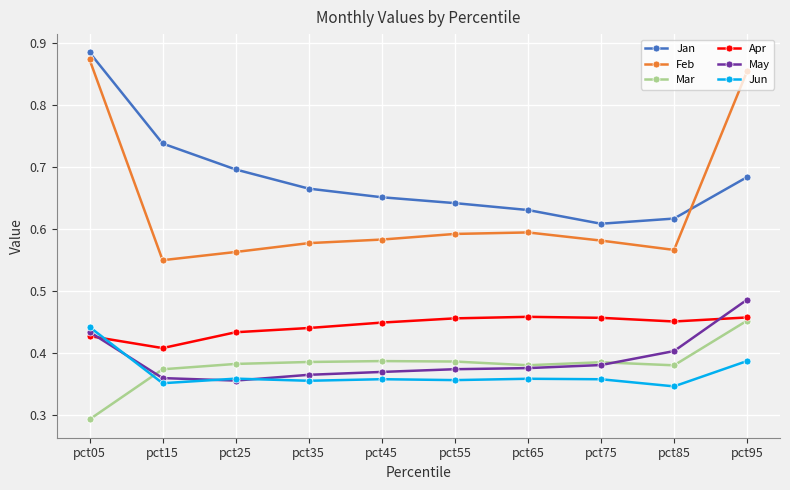

Which series has the largest range (max minus min)?

Feb